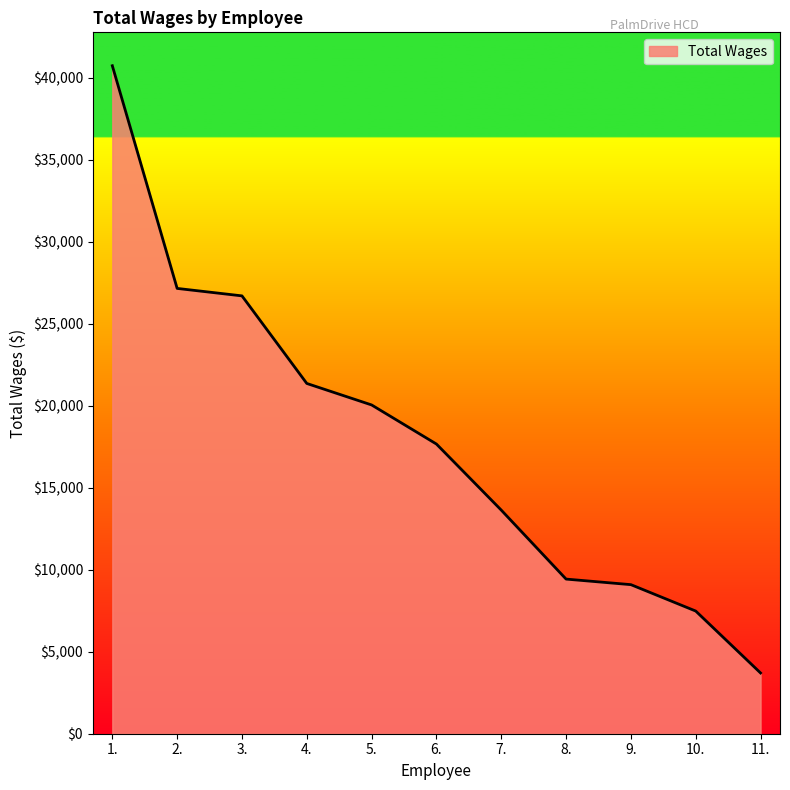

How many lines are shown in the chart?

1